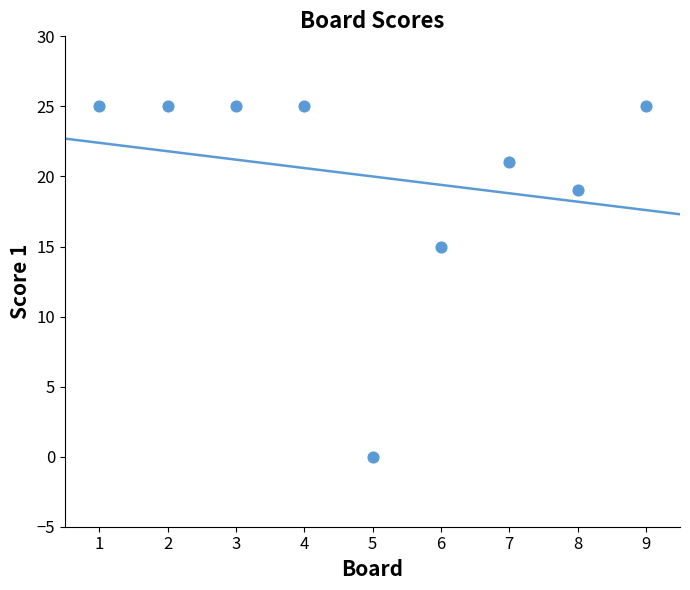

What is the average X value?

5